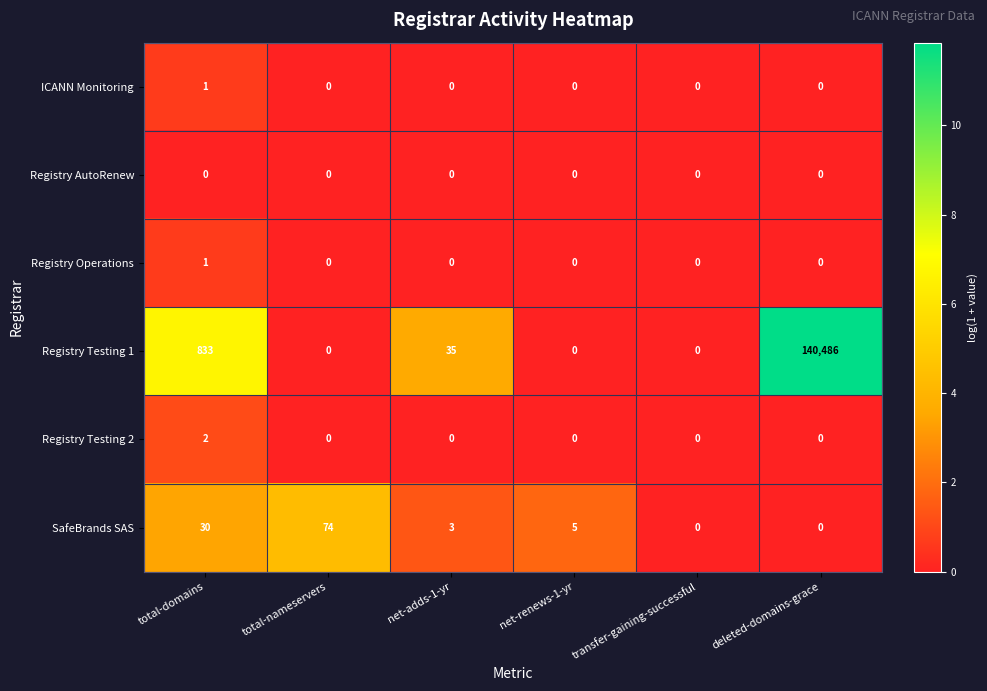

Read the SafeBrands SAS value at net-adds-1-yr.

3